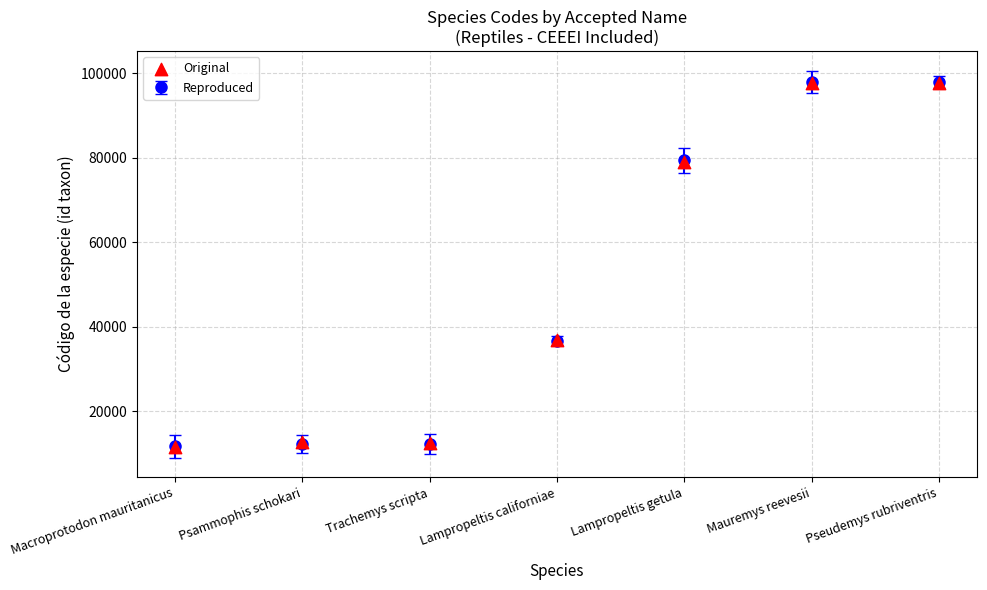

Which has a higher value, Pseudemys rubriventris or Lampropeltis californiae?

Pseudemys rubriventris